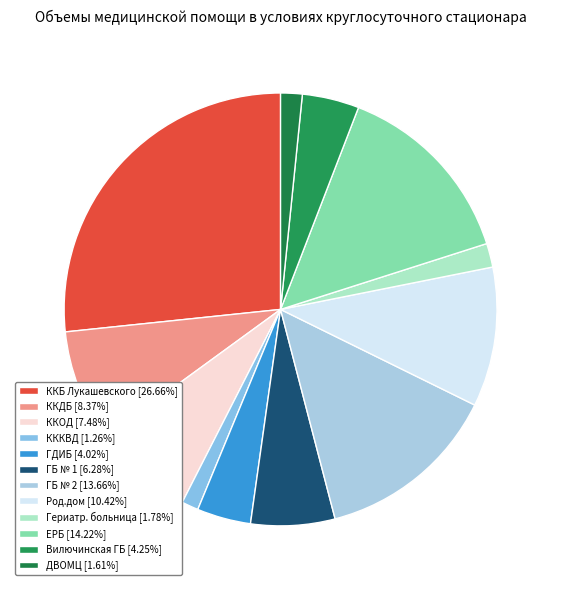

Which category has the biggest portion of the pie?

ККБ Лукашевского